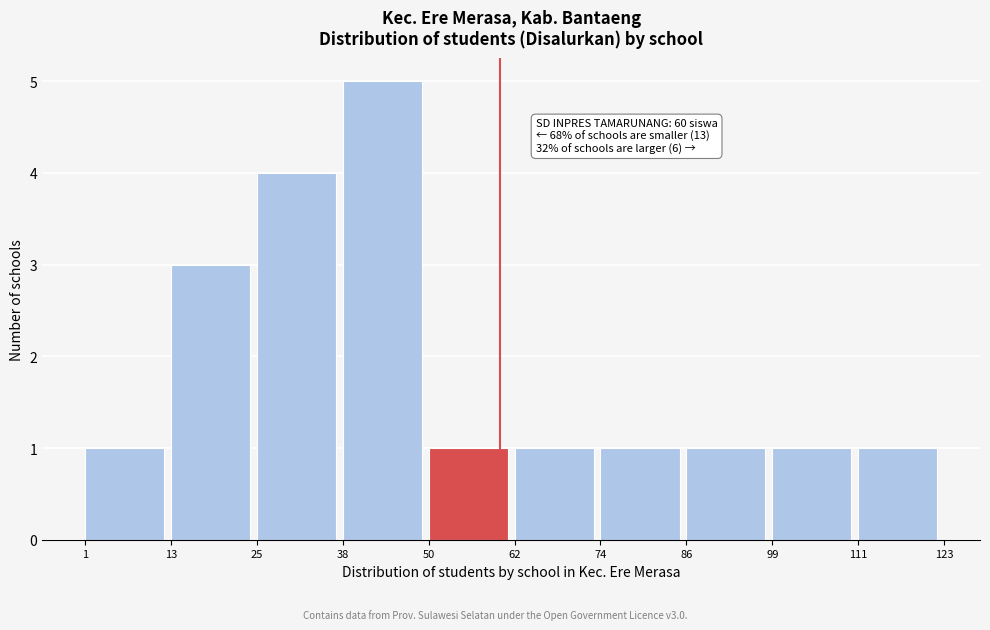

Over which range of the x-axis is the bar tallest?

38 to 50